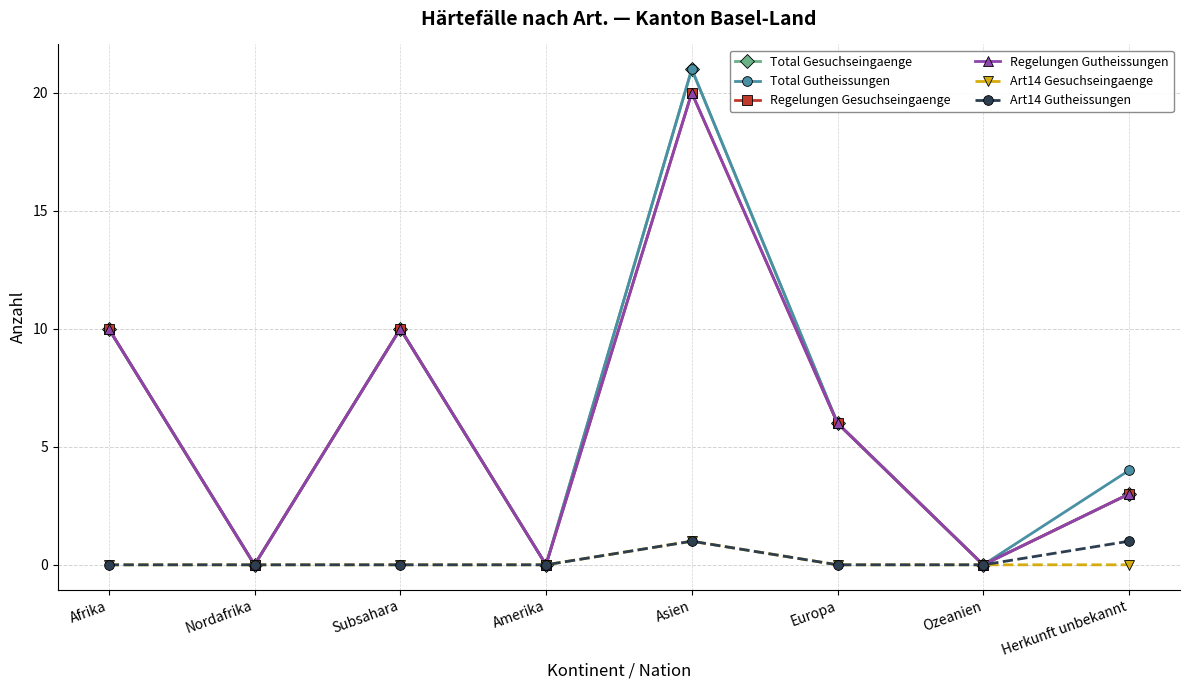

What is the sum of the Regelungen Gesuchseingaenge values at Herkunft unbekannt and Amerika?

3